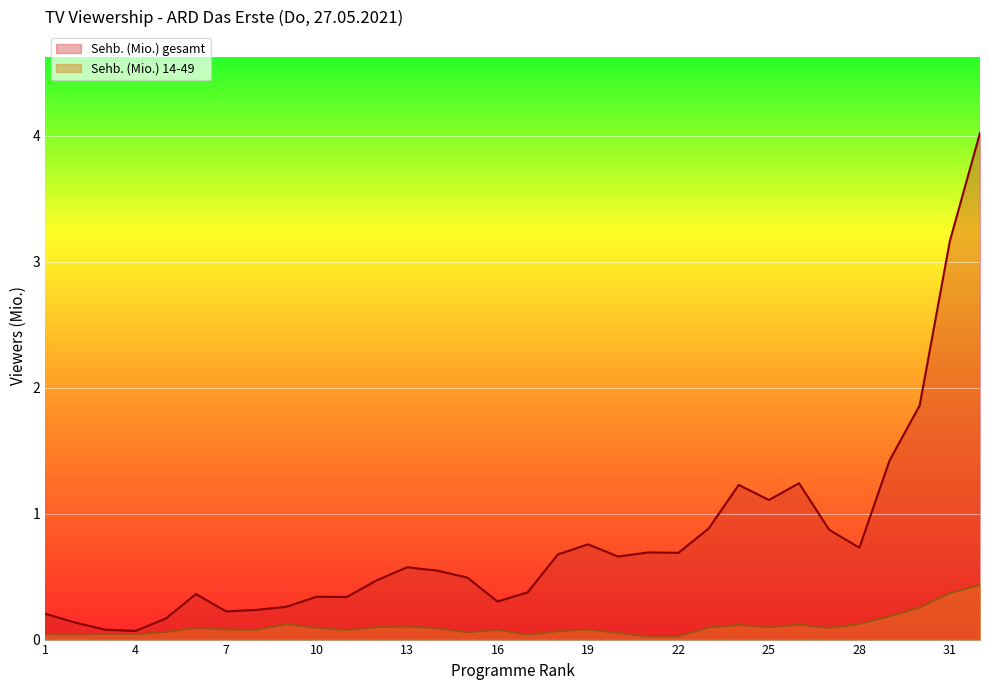

How many lines are shown in the chart?

2